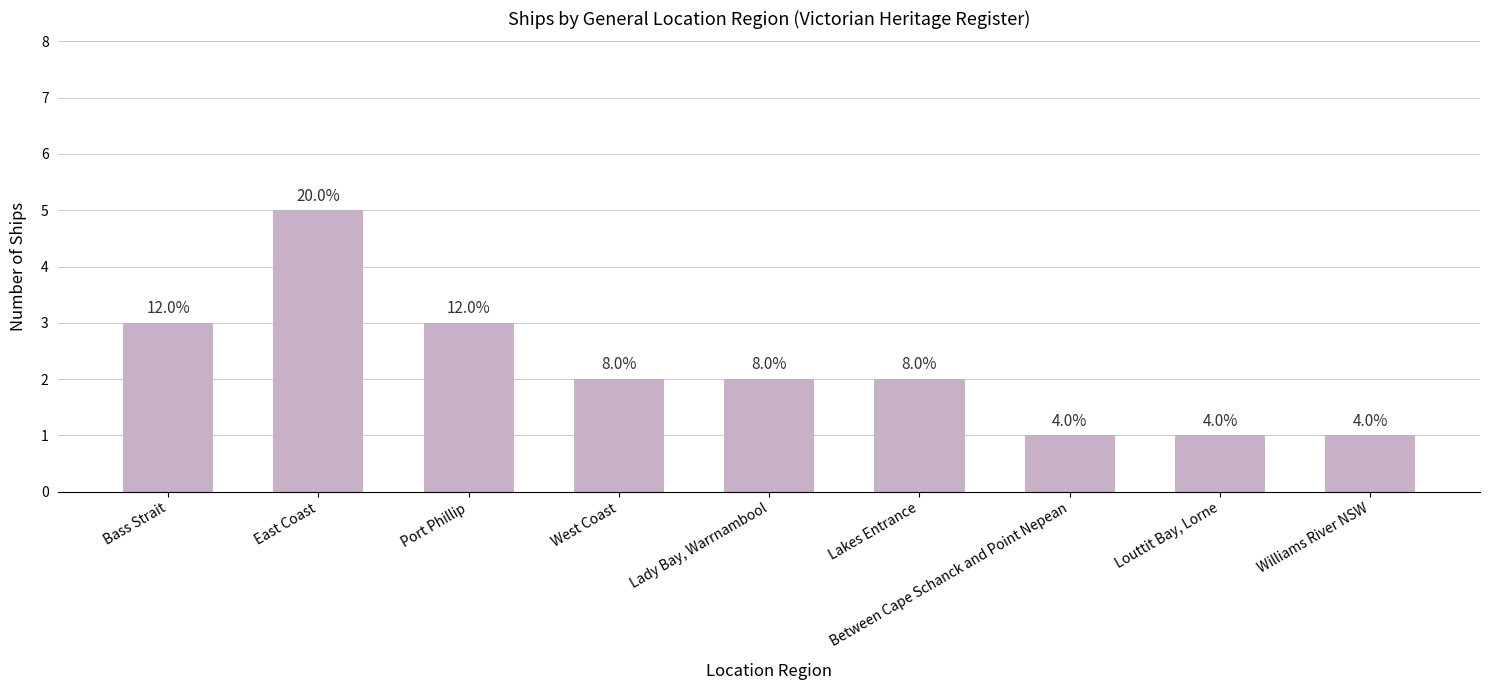

Where is the data nearest to the value 3?

Bass Strait